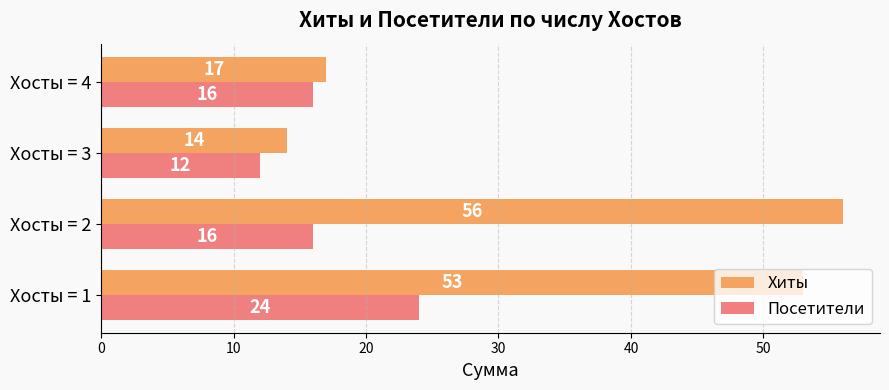

True or false: Посетители has a value of 16 at Хосты = 4.

True